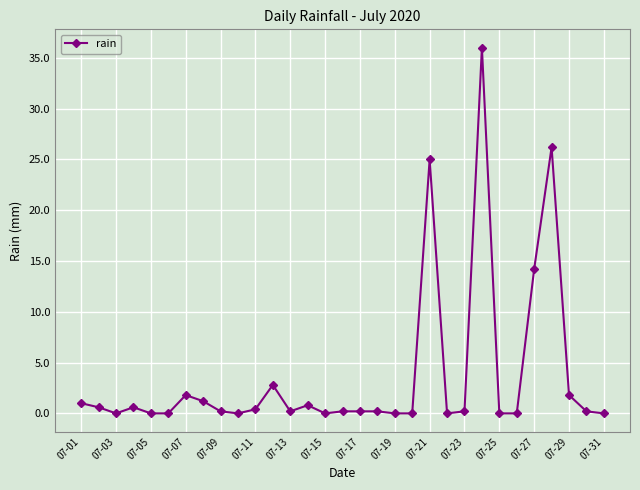

What is the value of the 7th point from the left?

1.8